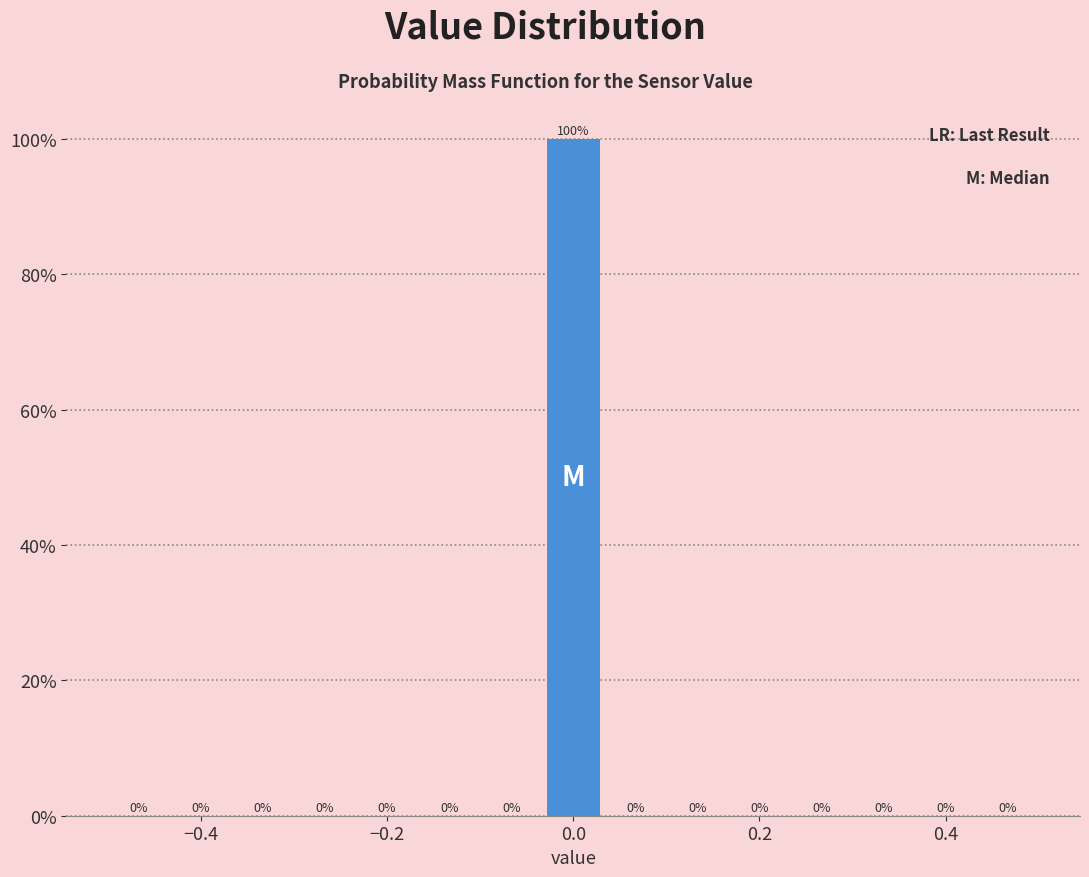

Around what value on the x-axis is the tallest bar? Give the approximate position of its centre, as read against the axis.

0.00